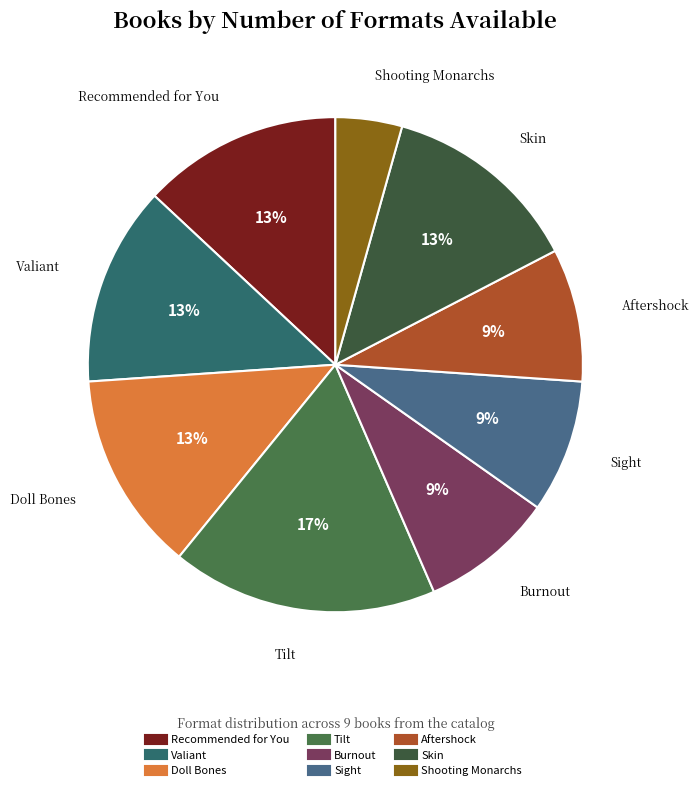

Count the number of slices in the pie.

9